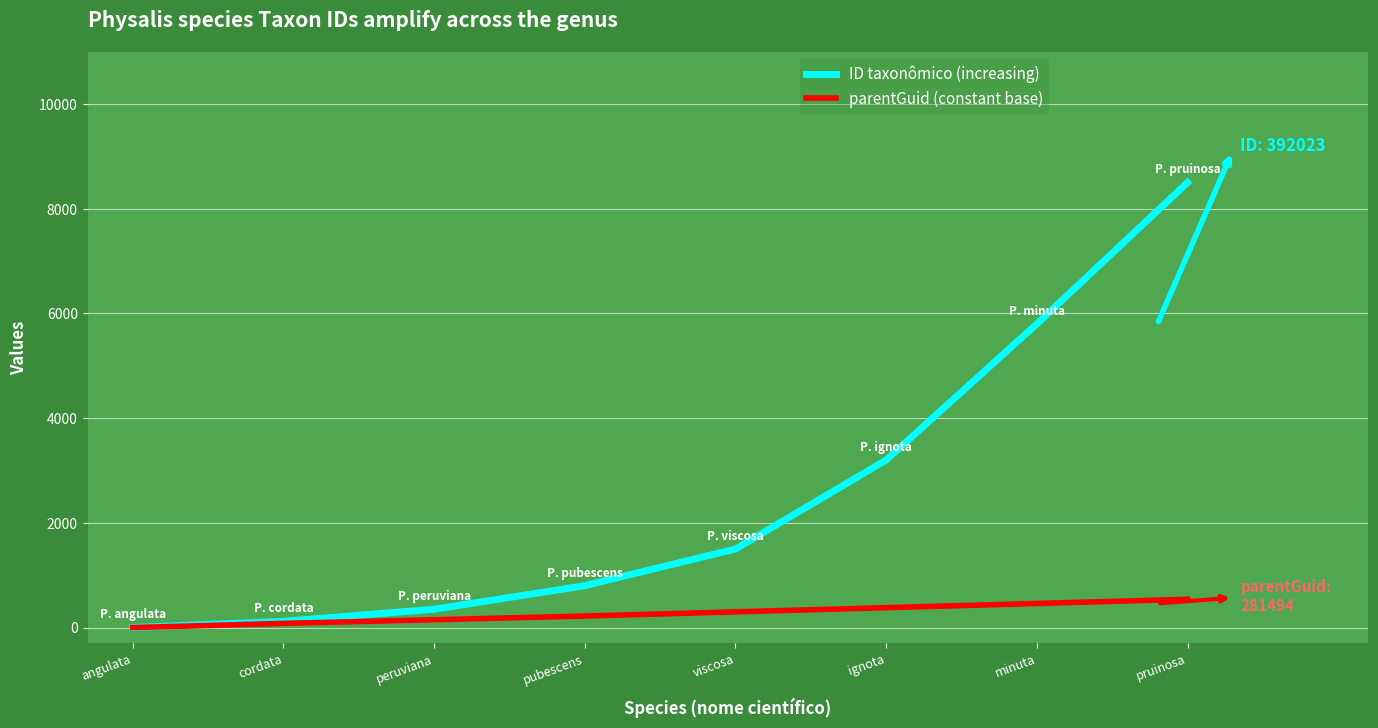

What is the maximum value for parentGuid (constant base)?

540